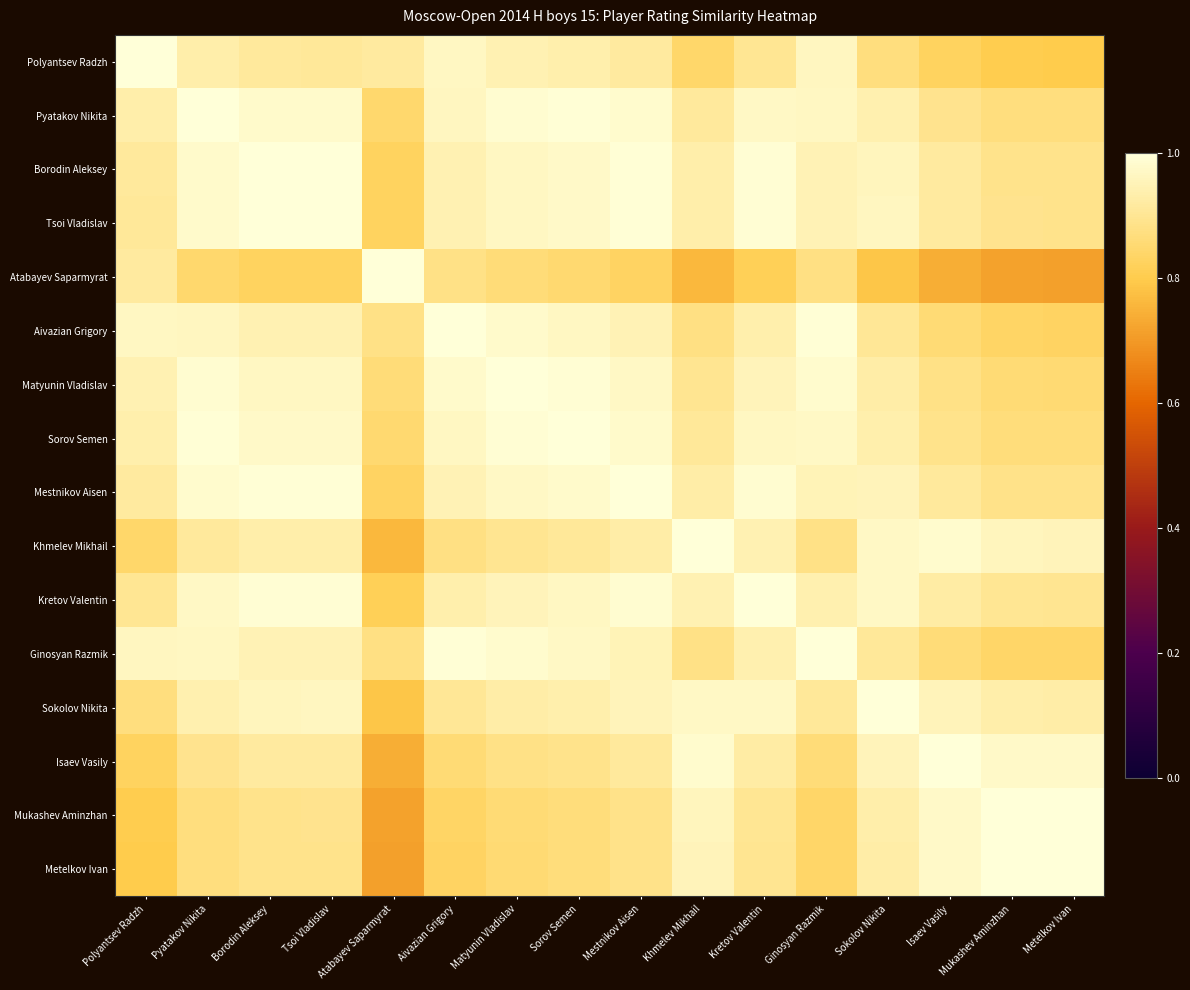

Reading right to left, list all the values displayed in this chart.

Polyantsev Radzh: Metelkov Ivan=0.8	Mukashev Aminzhan=0.8	Isaev Vasily=0.8	Sokolov Nikita=0.9	Ginosyan Razmik=1.0	Kretov Valentin=0.9	Khmelev Mikhail=0.8	Mestnikov Aisen=0.9	Sorov Semen=0.9	Matyunin Vladislav=0.9	Aivazian Grigory=1.0	Atabayev Saparmyrat=0.9	Tsoi Vladislav=0.9	Borodin Aleksey=0.9	Pyatakov Nikita=0.9	Polyantsev Radzh=1.0
Pyatakov Nikita: Metelkov Ivan=0.9	Mukashev Aminzhan=0.9	Isaev Vasily=0.9	Sokolov Nikita=0.9	Ginosyan Razmik=1.0	Kretov Valentin=1.0	Khmelev Mikhail=0.9	Mestnikov Aisen=1.0	Sorov Semen=1.0	Matyunin Vladislav=1.0	Aivazian Grigory=1.0	Atabayev Saparmyrat=0.8	Tsoi Vladislav=1.0	Borodin Aleksey=1.0	Pyatakov Nikita=1.0	Polyantsev Radzh=0.9
Borodin Aleksey: Metelkov Ivan=0.9	Mukashev Aminzhan=0.9	Isaev Vasily=0.9	Sokolov Nikita=1.0	Ginosyan Razmik=0.9	Kretov Valentin=1.0	Khmelev Mikhail=0.9	Mestnikov Aisen=1.0	Sorov Semen=1.0	Matyunin Vladislav=1.0	Aivazian Grigory=0.9	Atabayev Saparmyrat=0.8	Tsoi Vladislav=1.0	Borodin Aleksey=1.0	Pyatakov Nikita=1.0	Polyantsev Radzh=0.9
Tsoi Vladislav: Metelkov Ivan=0.9	Mukashev Aminzhan=0.9	Isaev Vasily=0.9	Sokolov Nikita=1.0	Ginosyan Razmik=0.9	Kretov Valentin=1.0	Khmelev Mikhail=0.9	Mestnikov Aisen=1.0	Sorov Semen=1.0	Matyunin Vladislav=1.0	Aivazian Grigory=0.9	Atabayev Saparmyrat=0.8	Tsoi Vladislav=1.0	Borodin Aleksey=1.0	Pyatakov Nikita=1.0	Polyantsev Radzh=0.9
Atabayev Saparmyrat: Metelkov Ivan=0.7	Mukashev Aminzhan=0.7	Isaev Vasily=0.7	Sokolov Nikita=0.8	Ginosyan Razmik=0.9	Kretov Valentin=0.8	Khmelev Mikhail=0.8	Mestnikov Aisen=0.8	Sorov Semen=0.9	Matyunin Vladislav=0.9	Aivazian Grigory=0.9	Atabayev Saparmyrat=1.0	Tsoi Vladislav=0.8	Borodin Aleksey=0.8	Pyatakov Nikita=0.8	Polyantsev Radzh=0.9
Aivazian Grigory: Metelkov Ivan=0.8	Mukashev Aminzhan=0.8	Isaev Vasily=0.9	Sokolov Nikita=0.9	Ginosyan Razmik=1.0	Kretov Valentin=0.9	Khmelev Mikhail=0.9	Mestnikov Aisen=0.9	Sorov Semen=1.0	Matyunin Vladislav=1.0	Aivazian Grigory=1.0	Atabayev Saparmyrat=0.9	Tsoi Vladislav=0.9	Borodin Aleksey=0.9	Pyatakov Nikita=1.0	Polyantsev Radzh=1.0
Matyunin Vladislav: Metelkov Ivan=0.9	Mukashev Aminzhan=0.9	Isaev Vasily=0.9	Sokolov Nikita=0.9	Ginosyan Razmik=1.0	Kretov Valentin=1.0	Khmelev Mikhail=0.9	Mestnikov Aisen=1.0	Sorov Semen=1.0	Matyunin Vladislav=1.0	Aivazian Grigory=1.0	Atabayev Saparmyrat=0.9	Tsoi Vladislav=1.0	Borodin Aleksey=1.0	Pyatakov Nikita=1.0	Polyantsev Radzh=0.9
Sorov Semen: Metelkov Ivan=0.9	Mukashev Aminzhan=0.9	Isaev Vasily=0.9	Sokolov Nikita=0.9	Ginosyan Razmik=1.0	Kretov Valentin=1.0	Khmelev Mikhail=0.9	Mestnikov Aisen=1.0	Sorov Semen=1.0	Matyunin Vladislav=1.0	Aivazian Grigory=1.0	Atabayev Saparmyrat=0.9	Tsoi Vladislav=1.0	Borodin Aleksey=1.0	Pyatakov Nikita=1.0	Polyantsev Radzh=0.9
Mestnikov Aisen: Metelkov Ivan=0.9	Mukashev Aminzhan=0.9	Isaev Vasily=0.9	Sokolov Nikita=1.0	Ginosyan Razmik=1.0	Kretov Valentin=1.0	Khmelev Mikhail=0.9	Mestnikov Aisen=1.0	Sorov Semen=1.0	Matyunin Vladislav=1.0	Aivazian Grigory=0.9	Atabayev Saparmyrat=0.8	Tsoi Vladislav=1.0	Borodin Aleksey=1.0	Pyatakov Nikita=1.0	Polyantsev Radzh=0.9
Khmelev Mikhail: Metelkov Ivan=1.0	Mukashev Aminzhan=1.0	Isaev Vasily=1.0	Sokolov Nikita=1.0	Ginosyan Razmik=0.9	Kretov Valentin=0.9	Khmelev Mikhail=1.0	Mestnikov Aisen=0.9	Sorov Semen=0.9	Matyunin Vladislav=0.9	Aivazian Grigory=0.9	Atabayev Saparmyrat=0.8	Tsoi Vladislav=0.9	Borodin Aleksey=0.9	Pyatakov Nikita=0.9	Polyantsev Radzh=0.8
Kretov Valentin: Metelkov Ivan=0.9	Mukashev Aminzhan=0.9	Isaev Vasily=0.9	Sokolov Nikita=1.0	Ginosyan Razmik=0.9	Kretov Valentin=1.0	Khmelev Mikhail=0.9	Mestnikov Aisen=1.0	Sorov Semen=1.0	Matyunin Vladislav=1.0	Aivazian Grigory=0.9	Atabayev Saparmyrat=0.8	Tsoi Vladislav=1.0	Borodin Aleksey=1.0	Pyatakov Nikita=1.0	Polyantsev Radzh=0.9
Ginosyan Razmik: Metelkov Ivan=0.8	Mukashev Aminzhan=0.8	Isaev Vasily=0.9	Sokolov Nikita=0.9	Ginosyan Razmik=1.0	Kretov Valentin=0.9	Khmelev Mikhail=0.9	Mestnikov Aisen=1.0	Sorov Semen=1.0	Matyunin Vladislav=1.0	Aivazian Grigory=1.0	Atabayev Saparmyrat=0.9	Tsoi Vladislav=0.9	Borodin Aleksey=0.9	Pyatakov Nikita=1.0	Polyantsev Radzh=1.0
Sokolov Nikita: Metelkov Ivan=0.9	Mukashev Aminzhan=0.9	Isaev Vasily=1.0	Sokolov Nikita=1.0	Ginosyan Razmik=0.9	Kretov Valentin=1.0	Khmelev Mikhail=1.0	Mestnikov Aisen=1.0	Sorov Semen=0.9	Matyunin Vladislav=0.9	Aivazian Grigory=0.9	Atabayev Saparmyrat=0.8	Tsoi Vladislav=1.0	Borodin Aleksey=1.0	Pyatakov Nikita=0.9	Polyantsev Radzh=0.9
Isaev Vasily: Metelkov Ivan=1.0	Mukashev Aminzhan=1.0	Isaev Vasily=1.0	Sokolov Nikita=1.0	Ginosyan Razmik=0.9	Kretov Valentin=0.9	Khmelev Mikhail=1.0	Mestnikov Aisen=0.9	Sorov Semen=0.9	Matyunin Vladislav=0.9	Aivazian Grigory=0.9	Atabayev Saparmyrat=0.7	Tsoi Vladislav=0.9	Borodin Aleksey=0.9	Pyatakov Nikita=0.9	Polyantsev Radzh=0.8
Mukashev Aminzhan: Metelkov Ivan=1.0	Mukashev Aminzhan=1.0	Isaev Vasily=1.0	Sokolov Nikita=0.9	Ginosyan Razmik=0.8	Kretov Valentin=0.9	Khmelev Mikhail=1.0	Mestnikov Aisen=0.9	Sorov Semen=0.9	Matyunin Vladislav=0.9	Aivazian Grigory=0.8	Atabayev Saparmyrat=0.7	Tsoi Vladislav=0.9	Borodin Aleksey=0.9	Pyatakov Nikita=0.9	Polyantsev Radzh=0.8
Metelkov Ivan: Metelkov Ivan=1.0	Mukashev Aminzhan=1.0	Isaev Vasily=1.0	Sokolov Nikita=0.9	Ginosyan Razmik=0.8	Kretov Valentin=0.9	Khmelev Mikhail=1.0	Mestnikov Aisen=0.9	Sorov Semen=0.9	Matyunin Vladislav=0.9	Aivazian Grigory=0.8	Atabayev Saparmyrat=0.7	Tsoi Vladislav=0.9	Borodin Aleksey=0.9	Pyatakov Nikita=0.9	Polyantsev Radzh=0.8